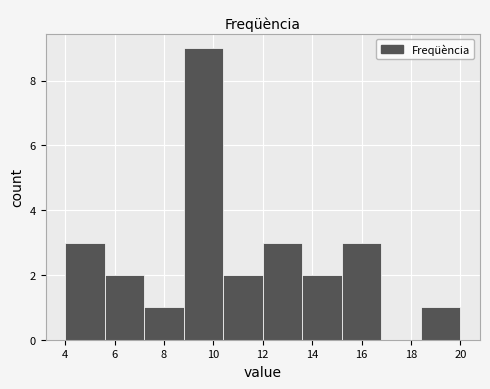

How tall is the bar that spans 7.2 to 8.8 on the x-axis? The values are not printed on the chart, so give them approximately, as read against the axis.

1